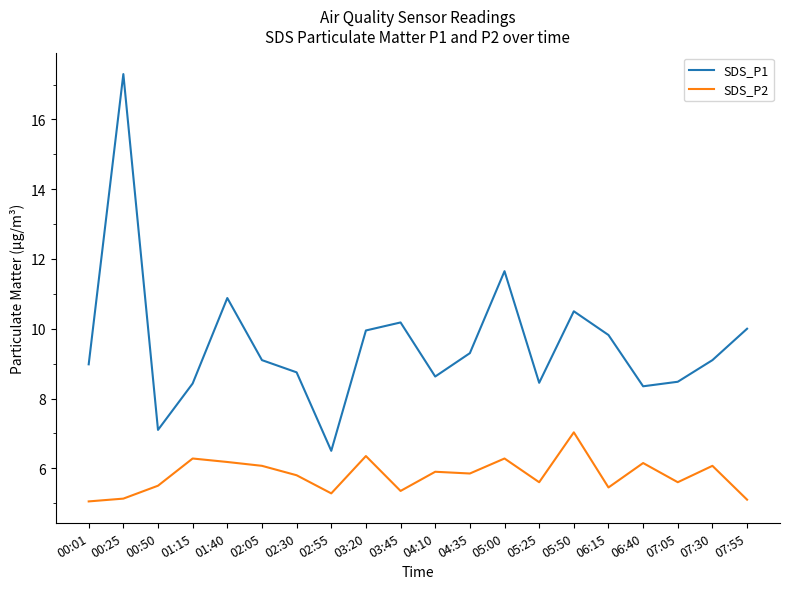

Is it true that SDS_P1 equals 17.3 at 00:25?

True